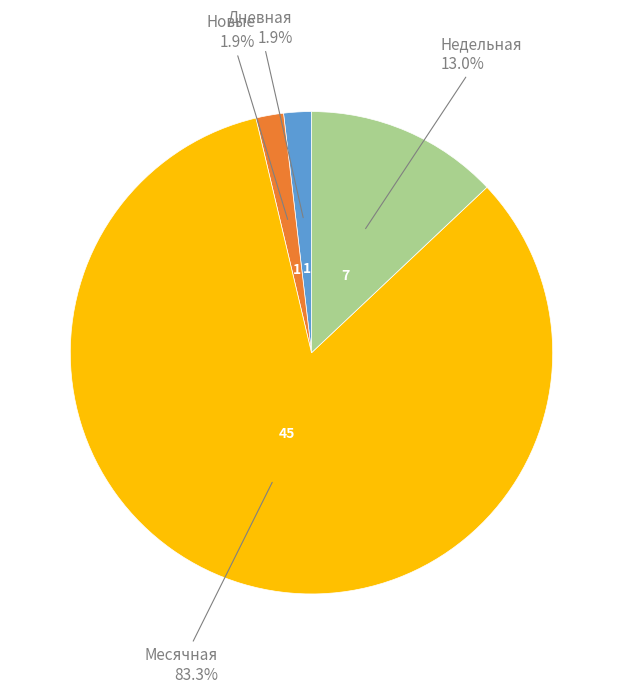

Is there any slice that represents more than half of the pie?

Yes